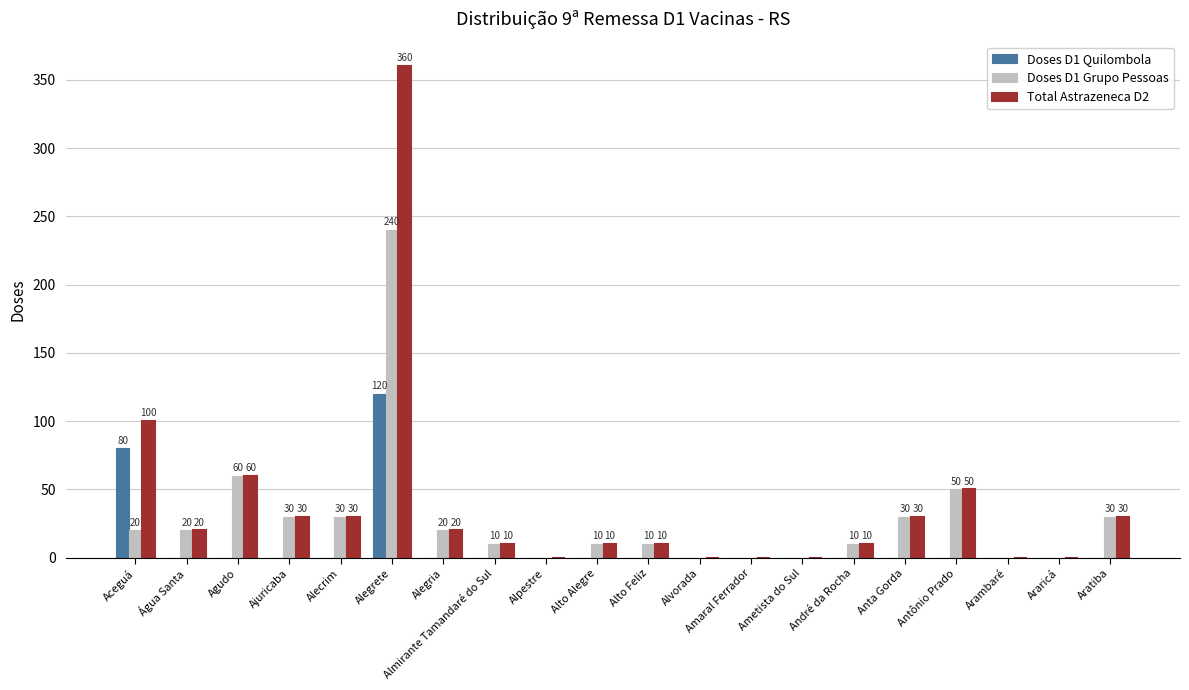

The value of Doses D1 Quilombola at Alpestre is 65. True or false?

False